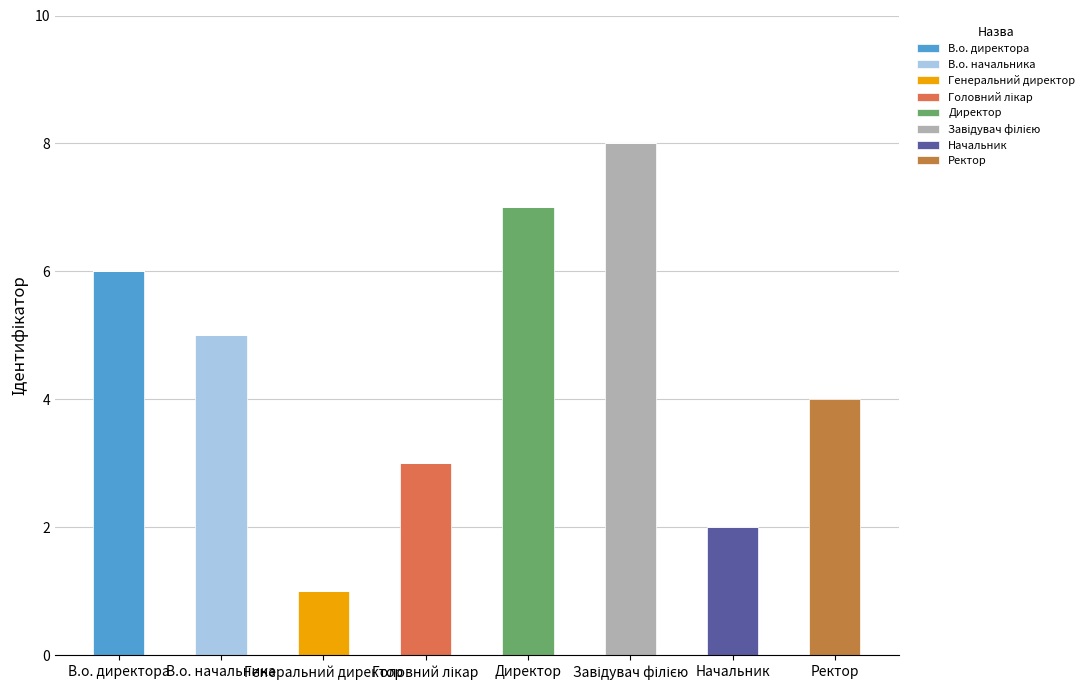

Are the bars horizontal?

No